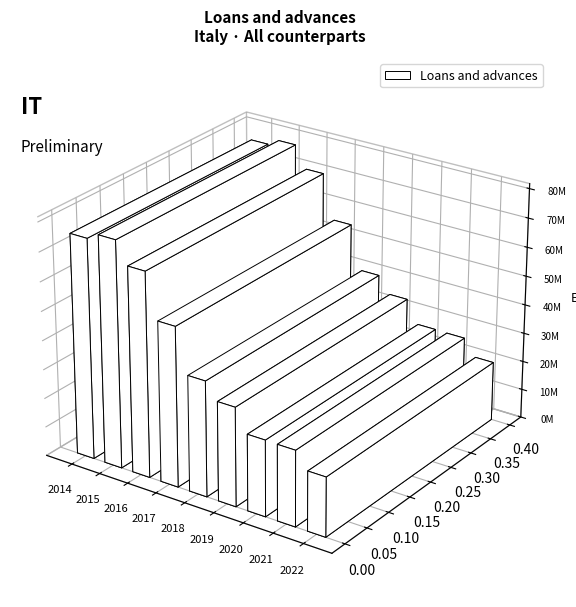

List the labels in order of value, largest first.

2015, 2014, 2016, 2017, 2018, 2019, 2020, 2021, 2022